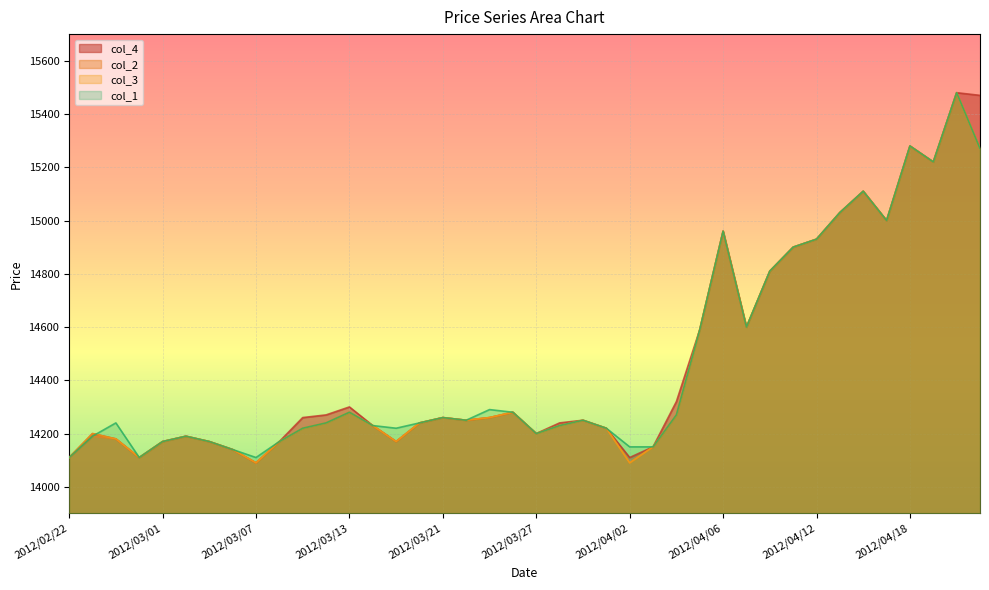

Which series changed the most between 2012/03/05 and 2012/03/29?

col_4